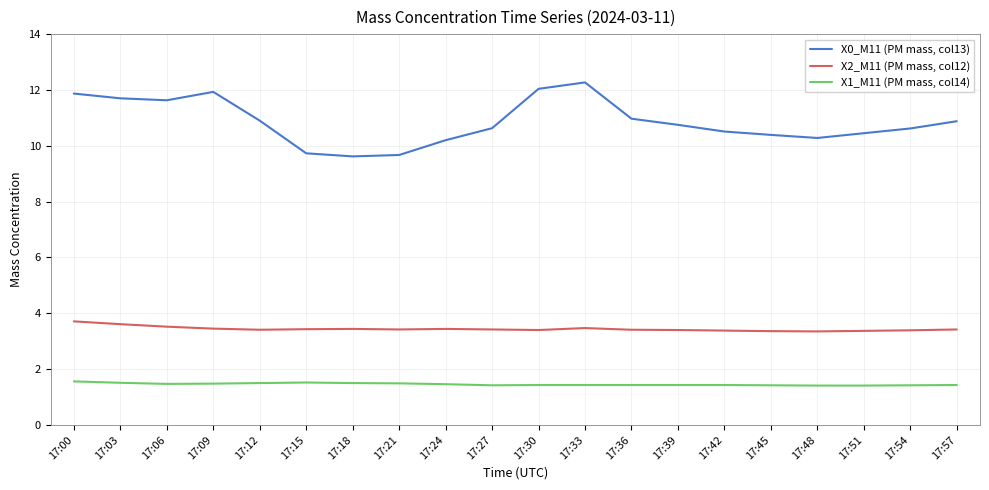

Does the chart display data point markers on the line(s)?

No